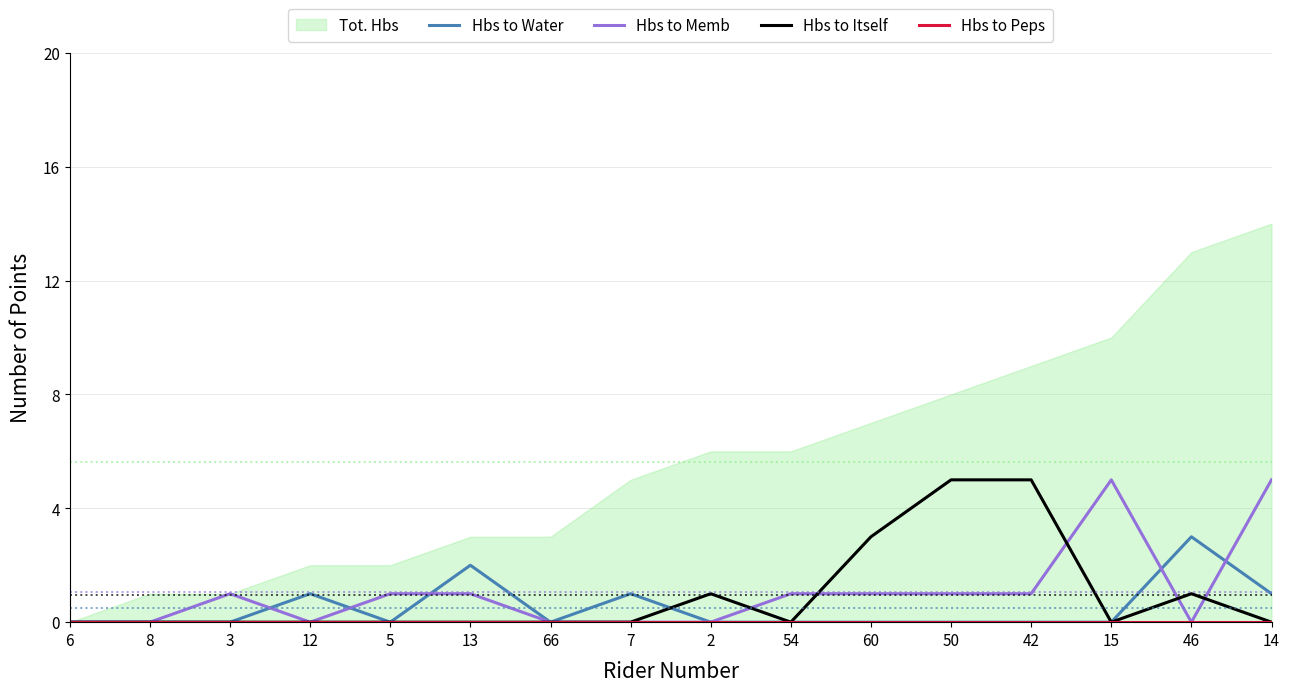

The value of Hbs to Peps at 15 is 0. True or false?

True